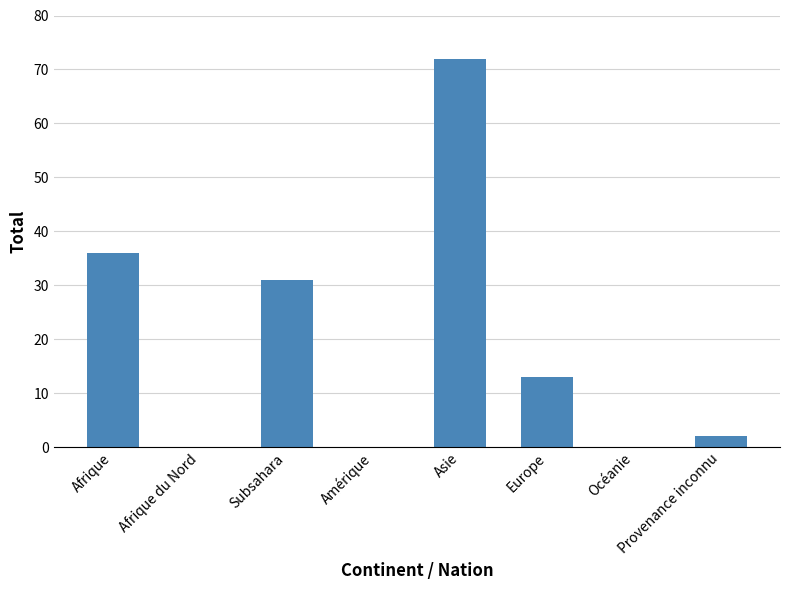

Are the bars horizontal?

No